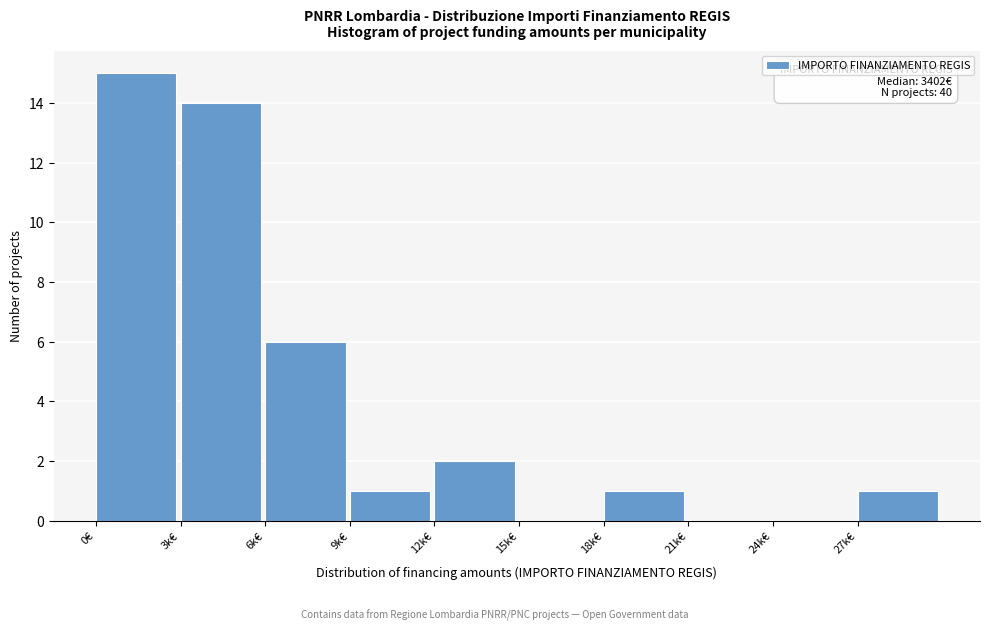

Reading left to right, extract all data points from this chart.

0€=15	3k€=14	6k€=6	9k€=1	12k€=2	15k€=0	18k€=1	21k€=0	24k€=0	27k€=1